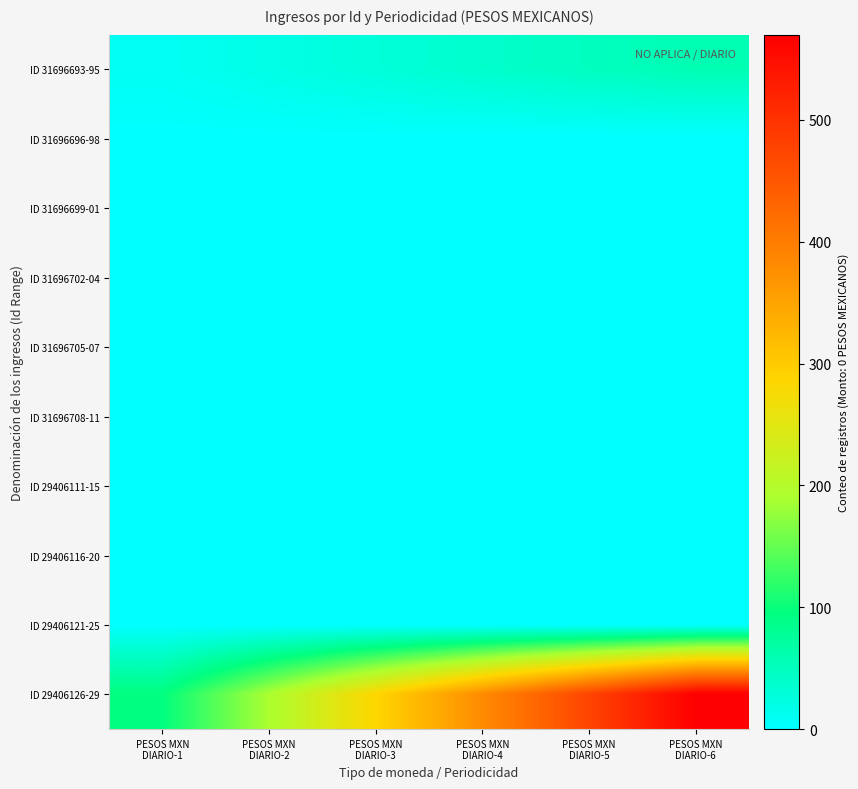

Between PESOS MXN
DIARIO-4 and PESOS MXN
DIARIO-1, which is larger?

PESOS MXN
DIARIO-4